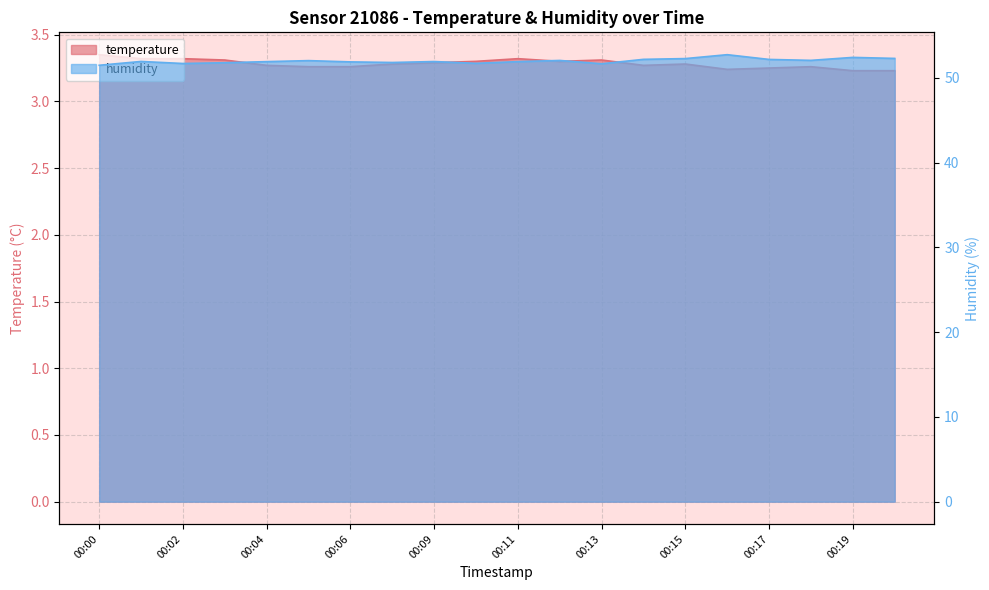

The temperature series shows 1.5 at 00:13. True or false?

False